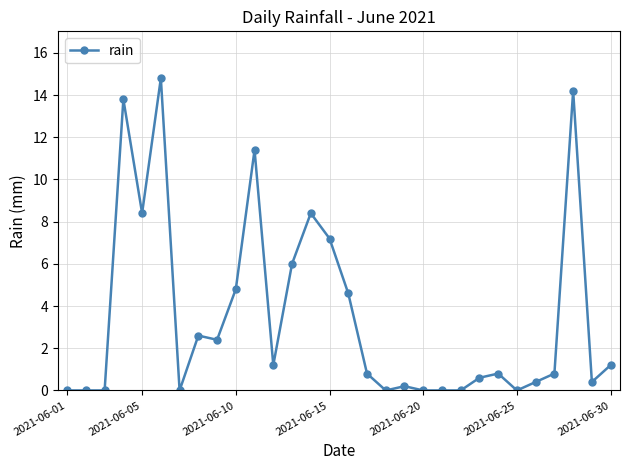

What is the greatest value displayed?

14.8